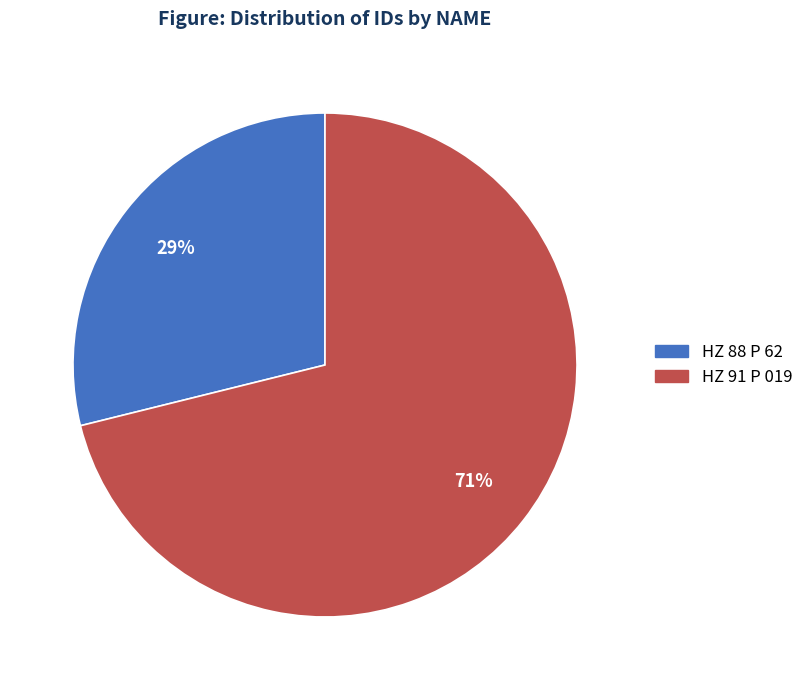

What is the largest slice in the pie chart?

HZ 91 P 019